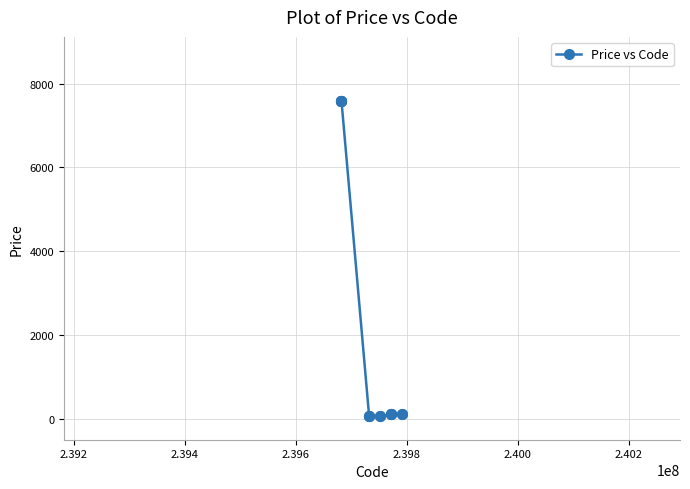

What is the greatest value displayed?

7596.5